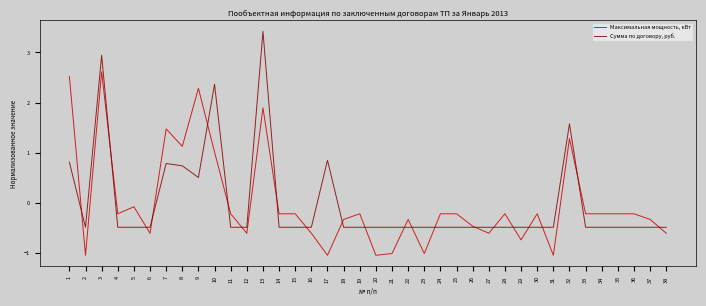

Where is Максимальная мощность, кВт nearest to the value 0?

5